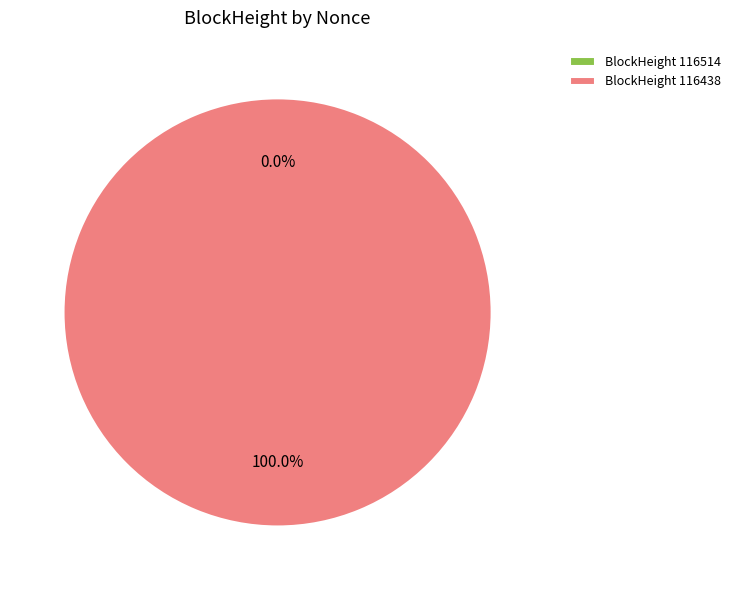

Which category has the smallest portion of the pie?

116514